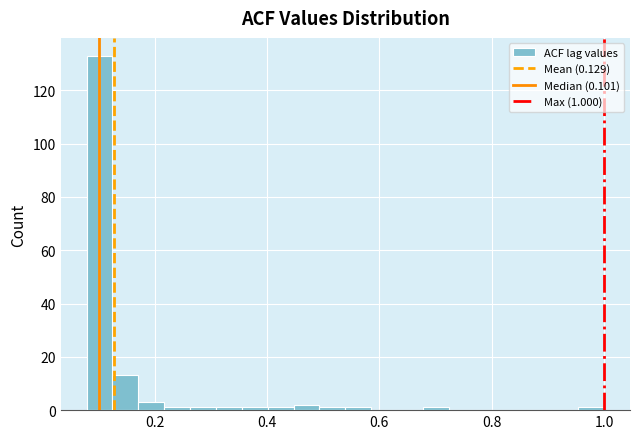

Around what value on the x-axis is the tallest bar? Give the approximate position of its centre, as read against the axis.

0.10